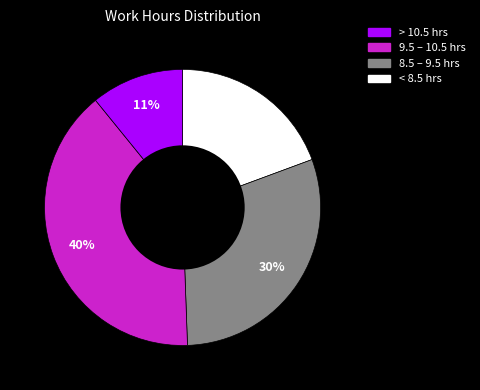

To the nearest percent, what is the difference between the largest and smallest slice percentages?

29%